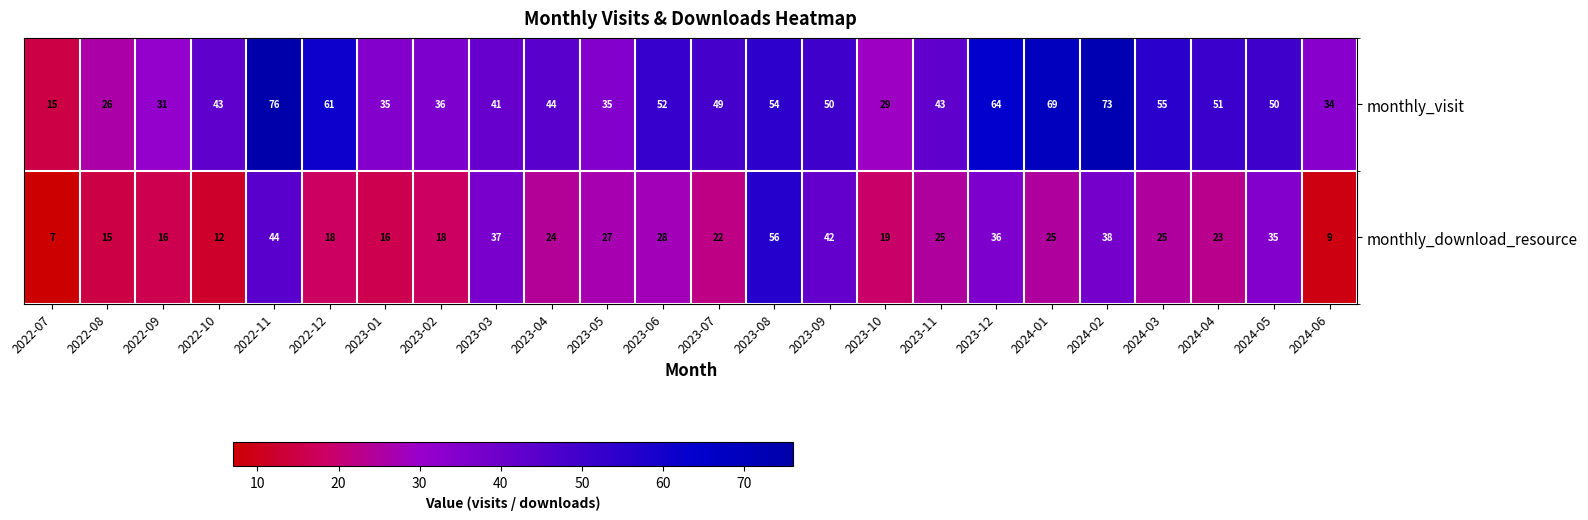

Which series has the widest spread of values?

monthly_visit